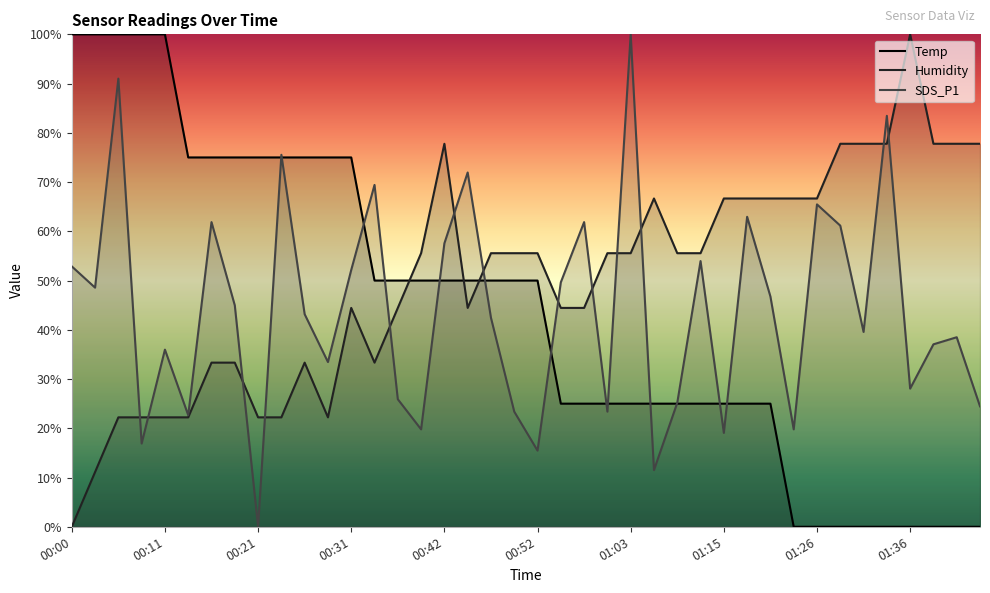

Is it true that Humidity equals 69.4 at 00:44?

False